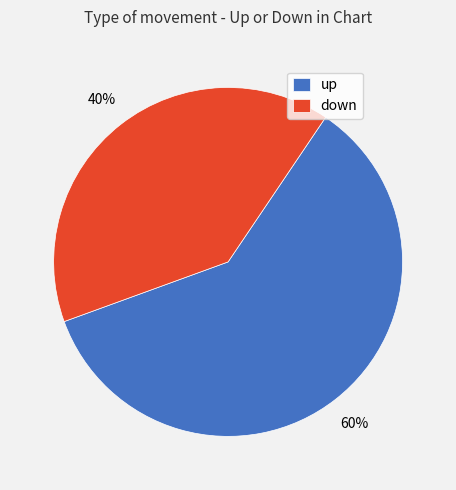

The down slice represents 26% of the pie. True or false?

False